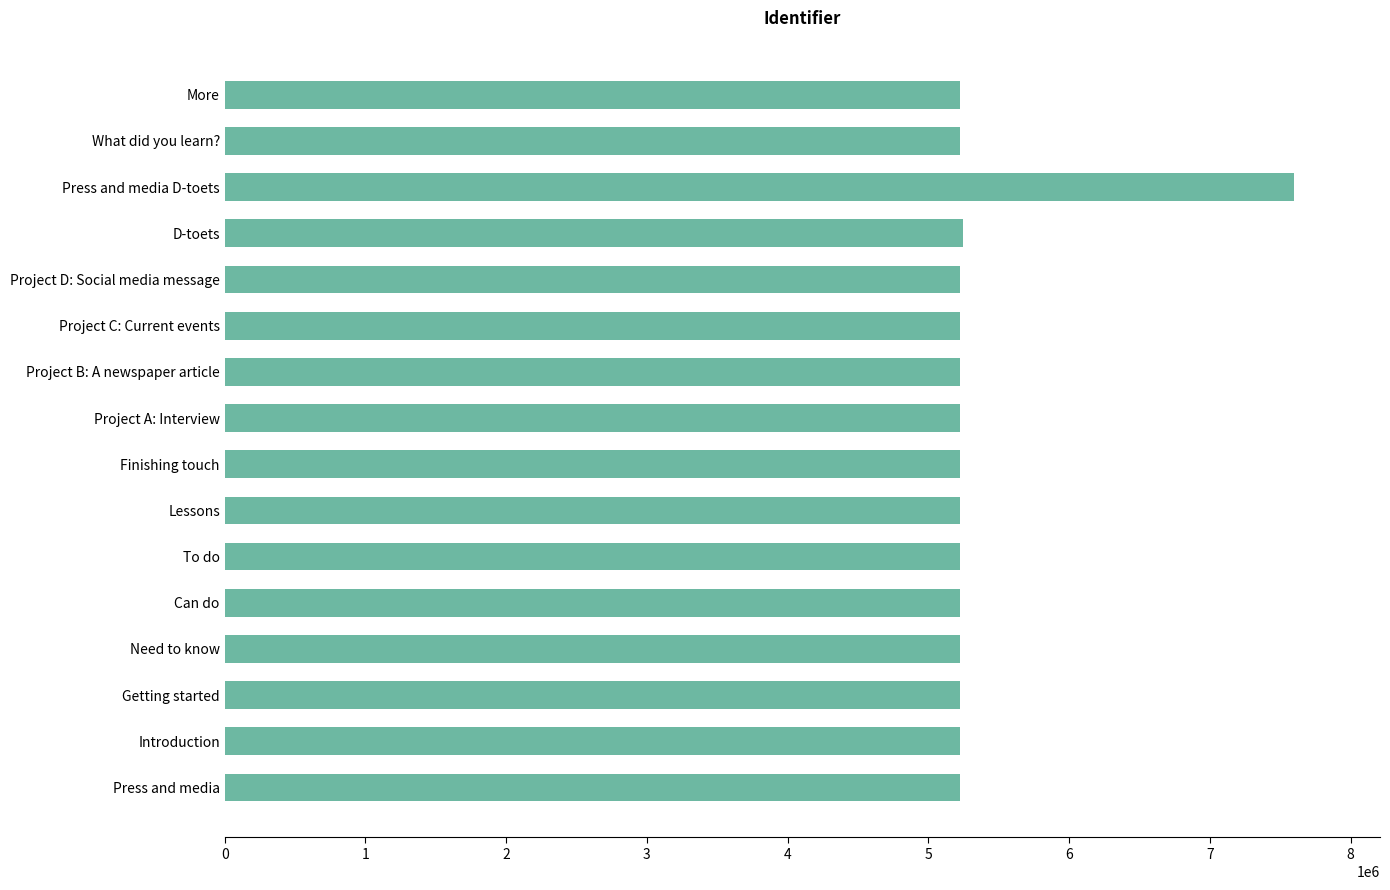

What is the difference between the maximum and minimum values?

2376252